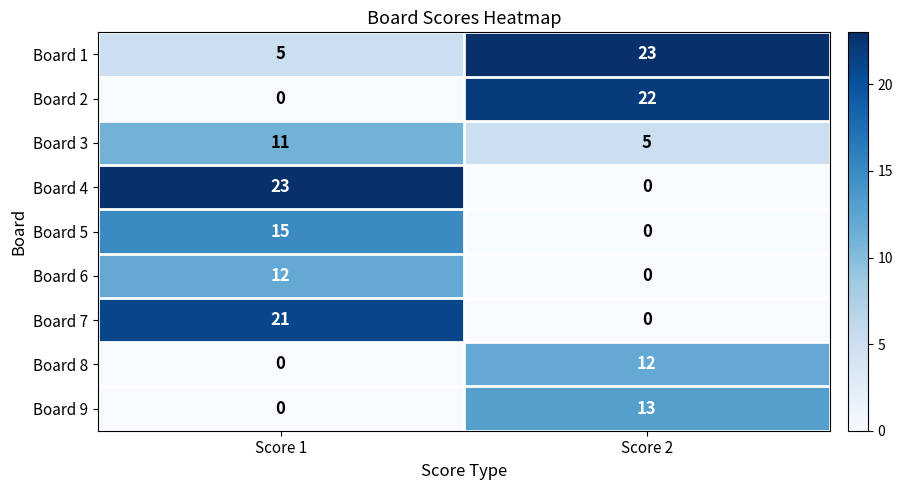

Reading left to right, extract all data points from this chart.

Board 1: 5	23
Board 2: 0	22
Board 3: 11	5
Board 4: 23	0
Board 5: 15	0
Board 6: 12	0
Board 7: 21	0
Board 8: 0	12
Board 9: 0	13